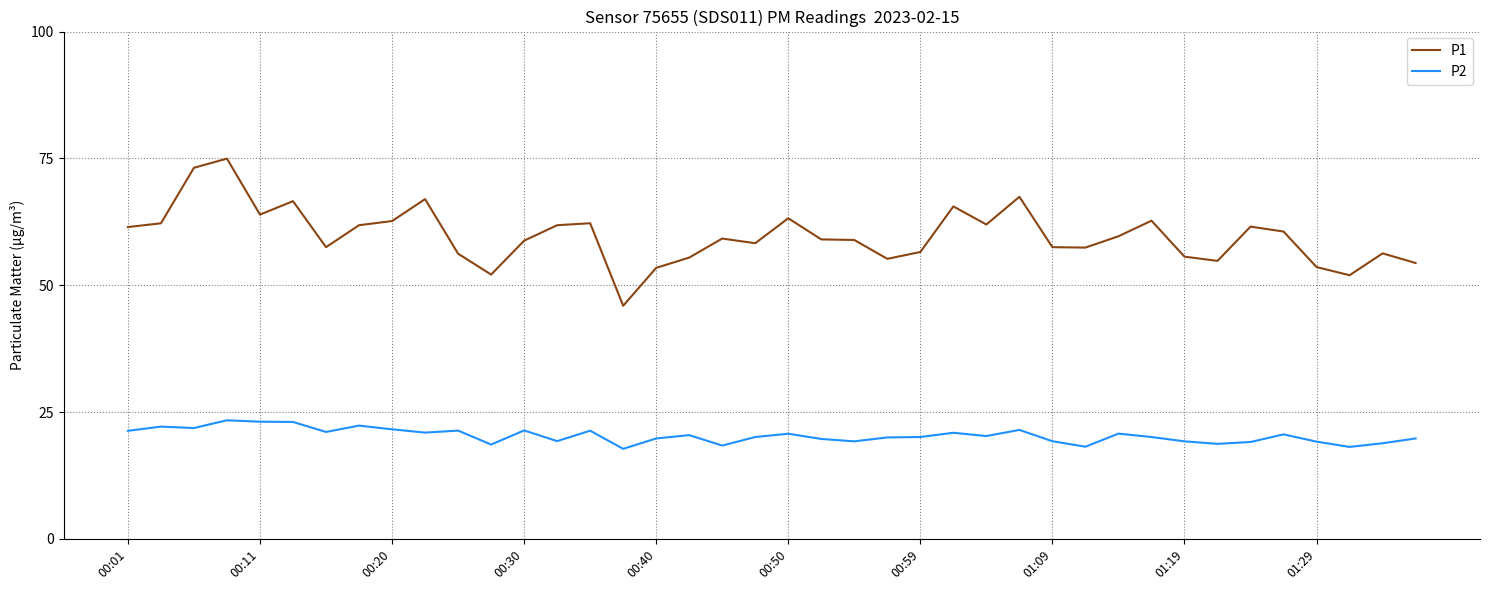

Which series has the largest range (max minus min)?

P1